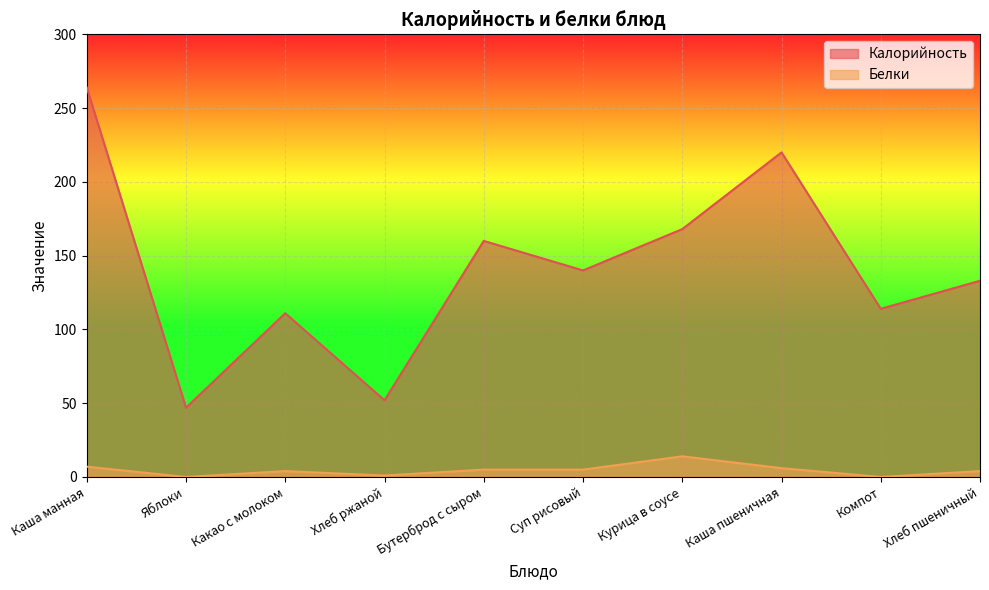

At which category is the sum across all series the highest?

Каша манная